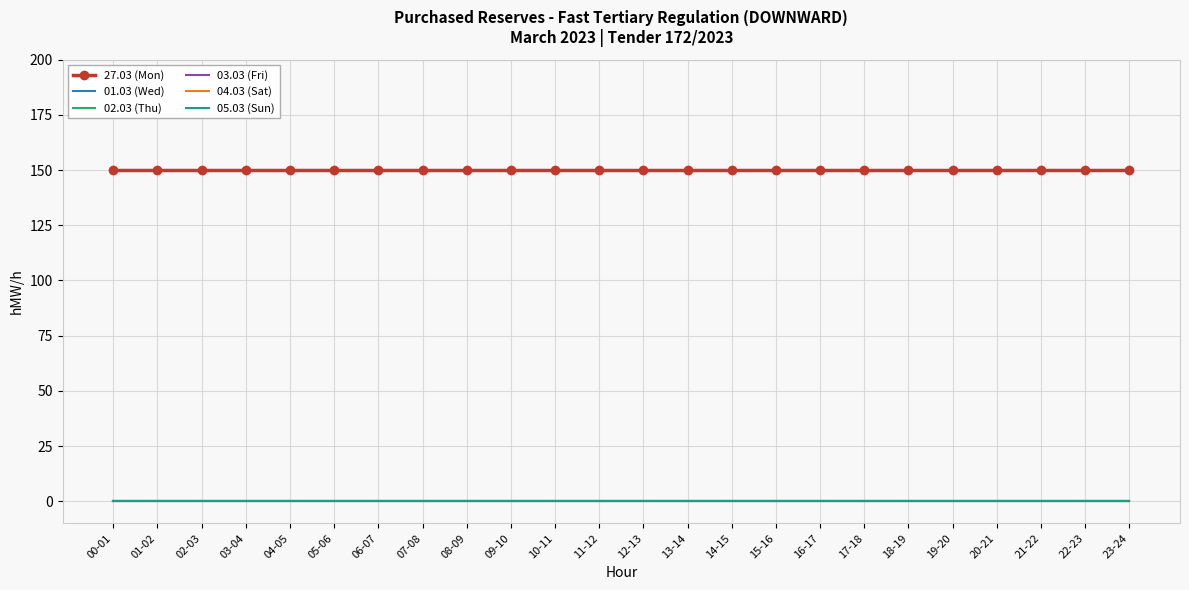

List the labels in order of 03.03 (Fri) value, smallest first.

00-01, 01-02, 02-03, 03-04, 04-05, 05-06, 06-07, 07-08, 08-09, 09-10, 10-11, 11-12, 12-13, 13-14, 14-15, 15-16, 16-17, 17-18, 18-19, 19-20, 20-21, 21-22, 22-23, 23-24